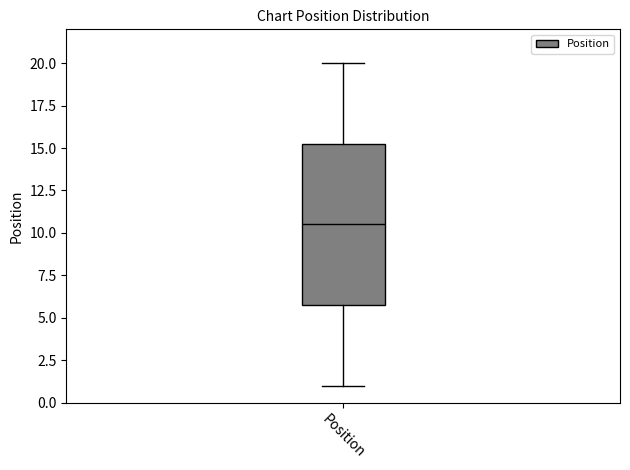

Where is the lower edge of the box for Position on the y-axis? The values are not printed on the chart, so give them approximately, as read against the axis.

6.0